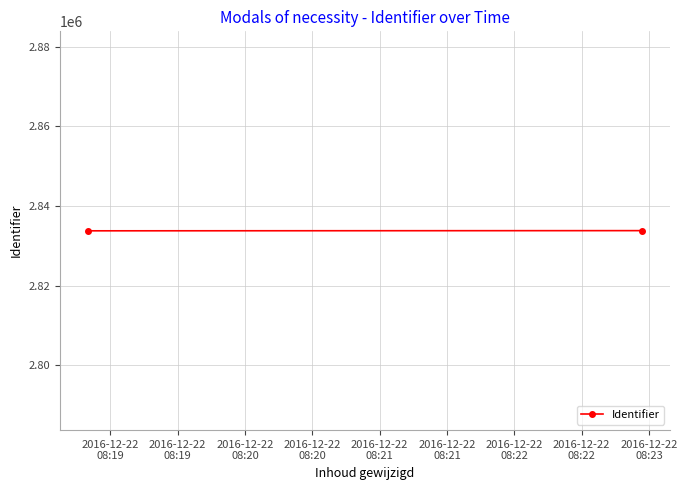

What is the change in value from 2016-12-22
08:19 to 2016-12-22
08:19?

+46